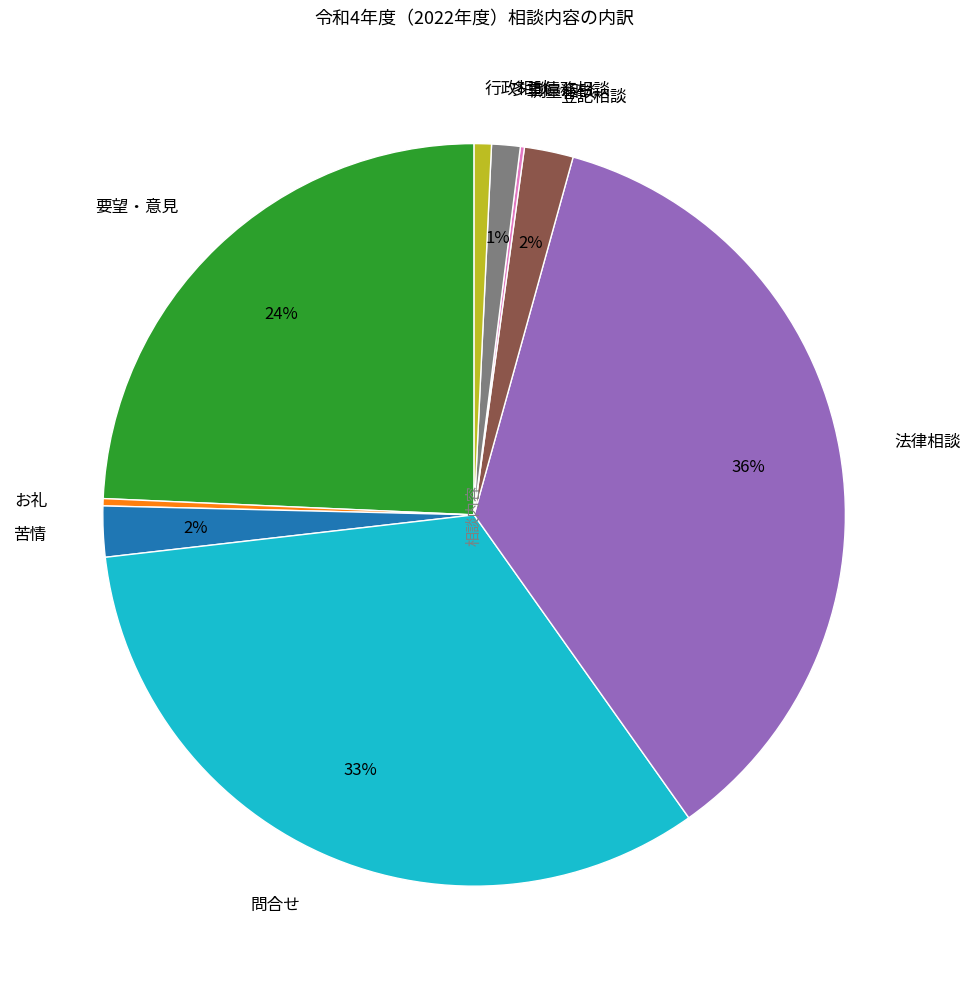

What is the largest slice in the pie chart?

法律相談